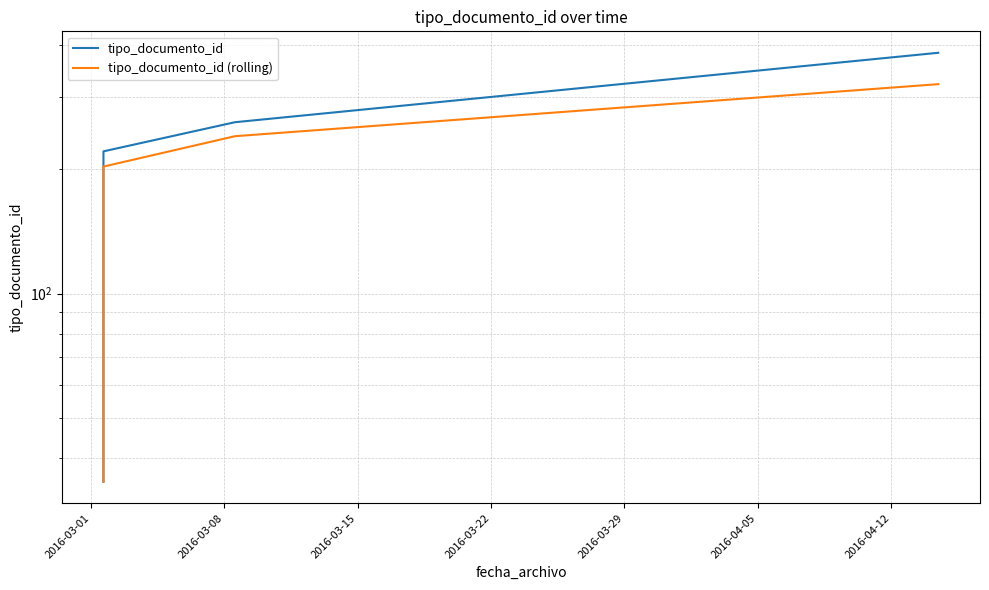

What is the label of the 7th point from the right?

2016-03-08